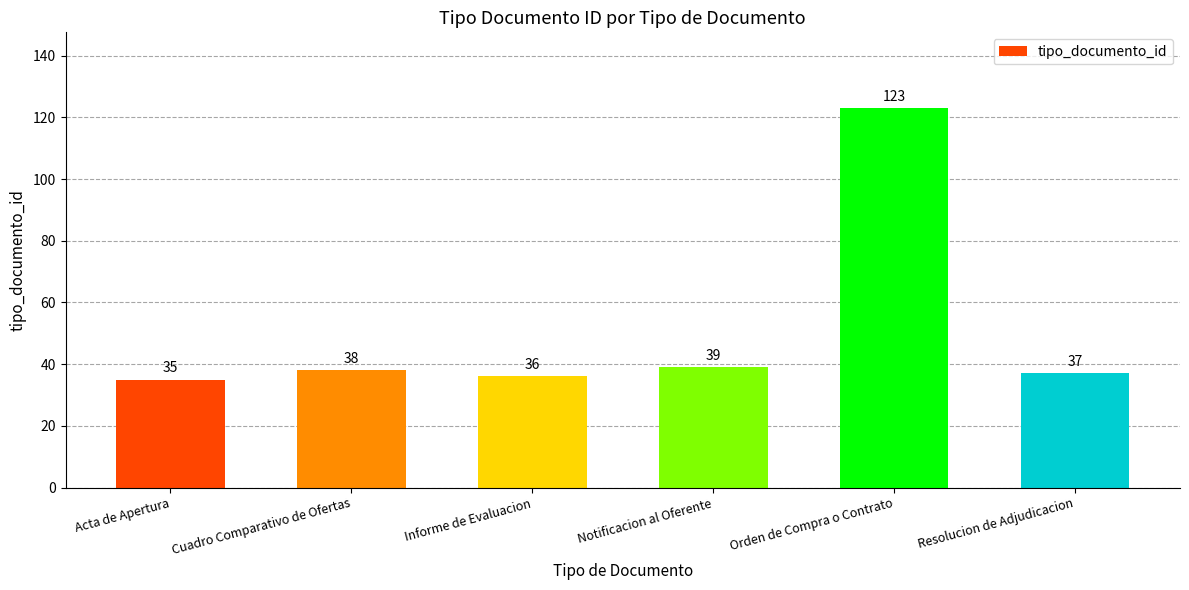

The value at Informe de Evaluacion is 36. True or false?

True